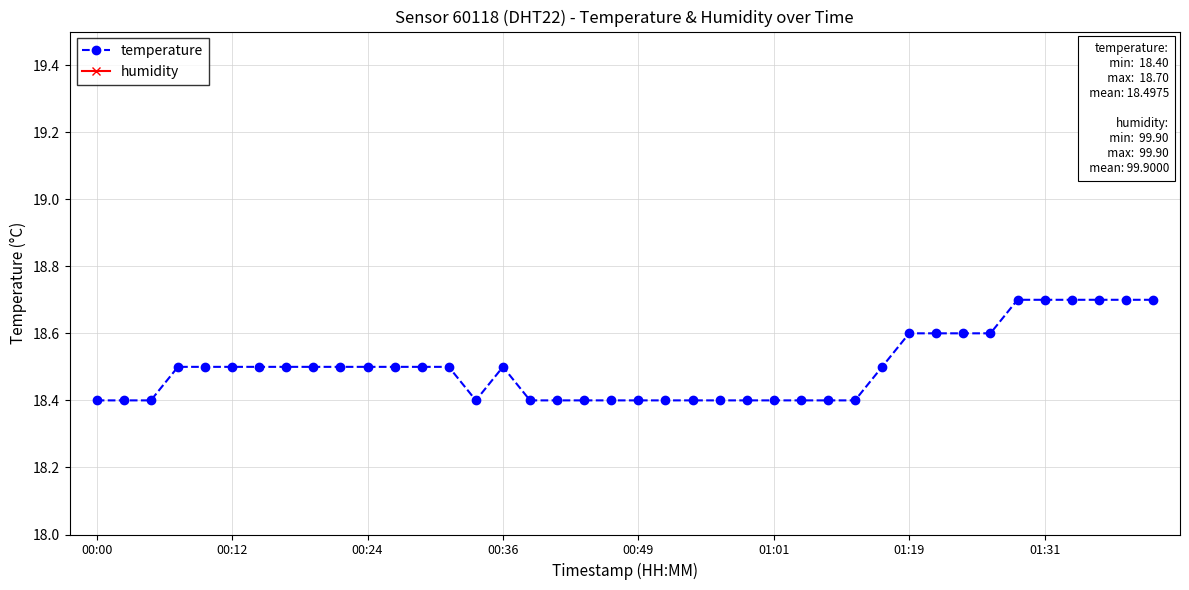

True or false: temperature has more than 1 interior local peaks.

False